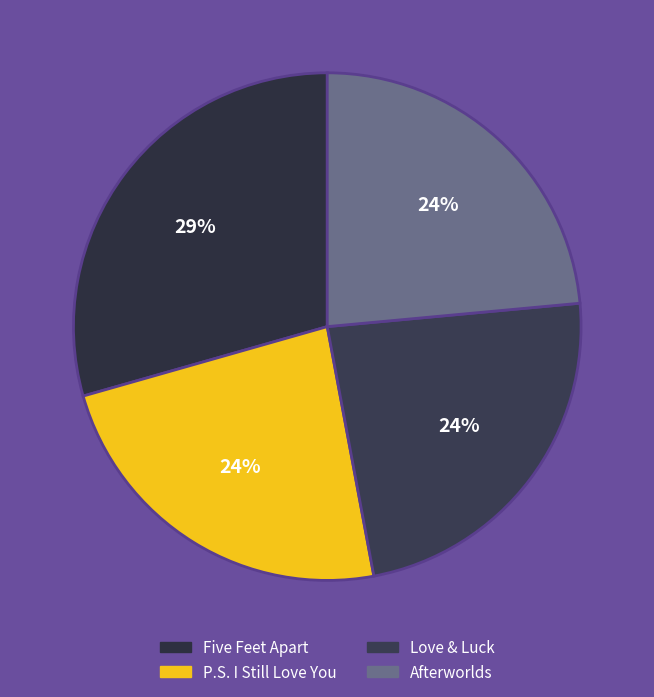

Between Love & Luck and P.S. I Still Love You, which is larger?

Love & Luck